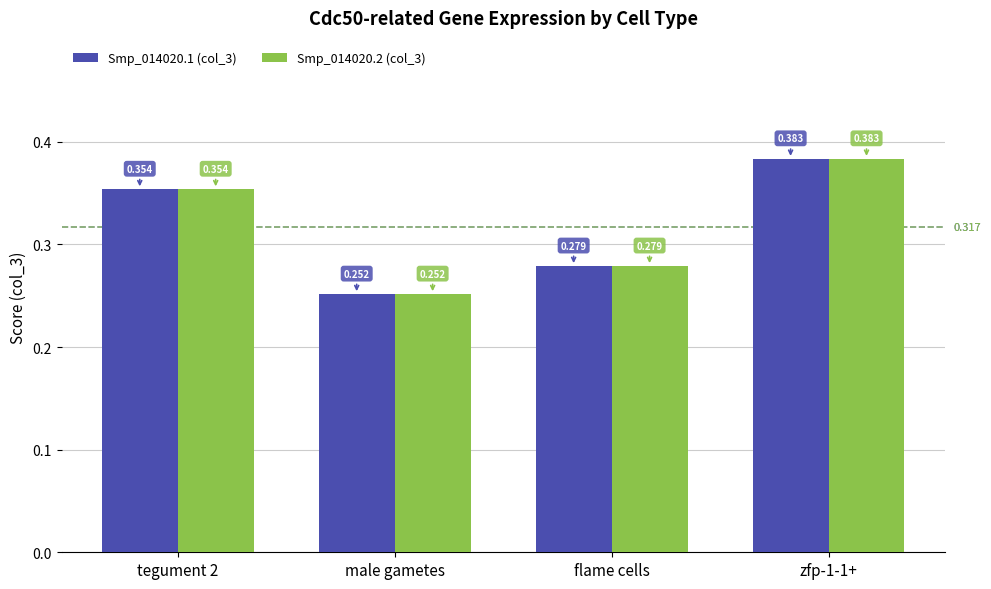

Is the value of Smp_014020.1 (col_3) at flame cells greater than the value of Smp_014020.2 (col_3) at zfp-1-1+?

No